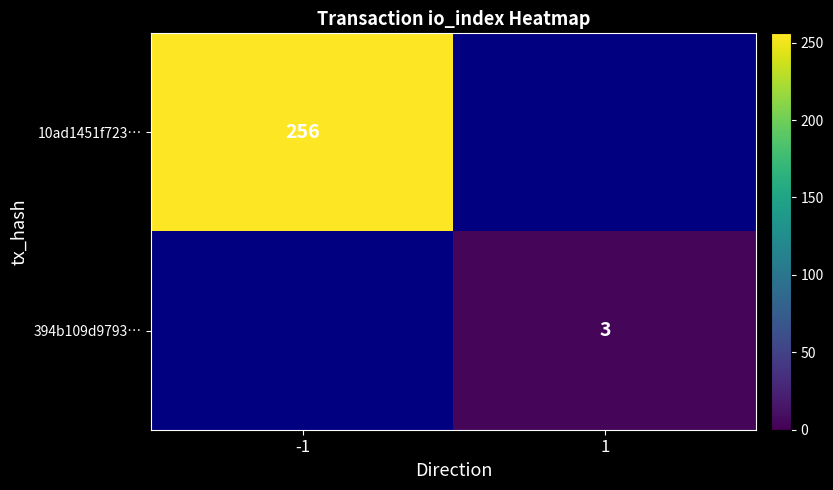

How many data points does each series have?

2